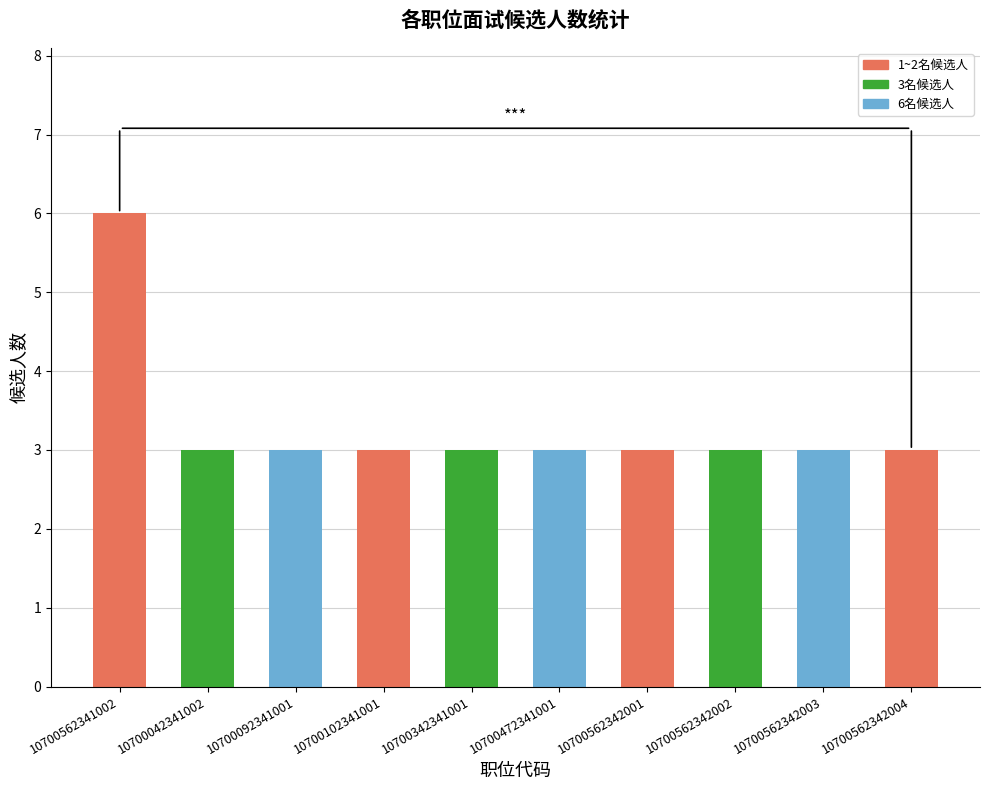

How many bars are there in total?

10